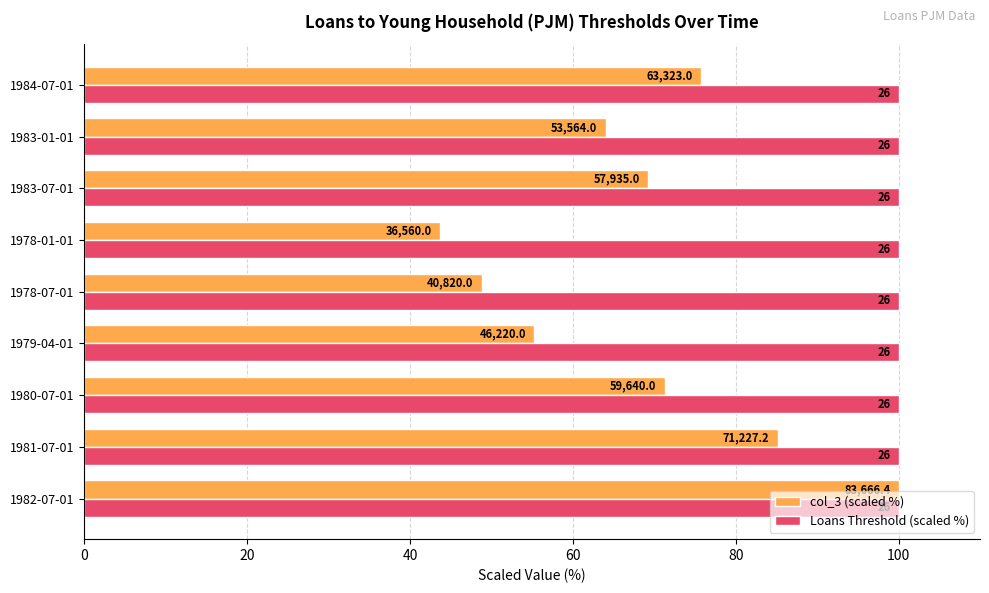

What are all the series names shown in the legend?

col_3 (scaled %), Loans Threshold (scaled %)